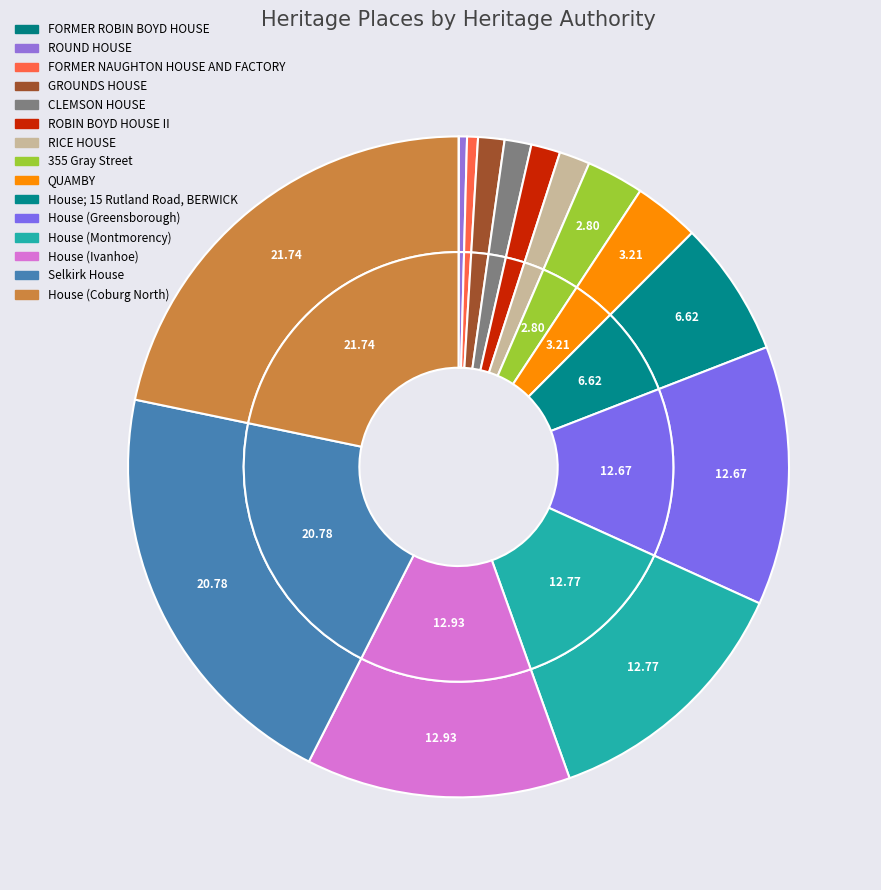

Which slice is the smallest?

FORMER ROBIN BOYD HOUSE